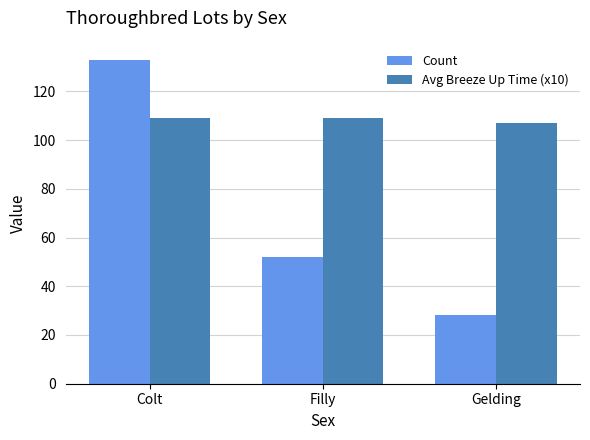

The Count series shows 82.3 at Filly. True or false?

False